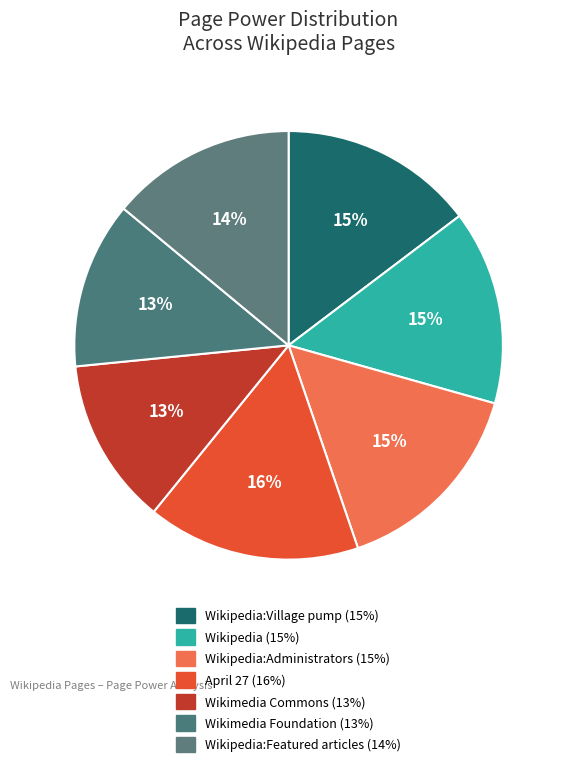

How many slices are in this pie chart?

7